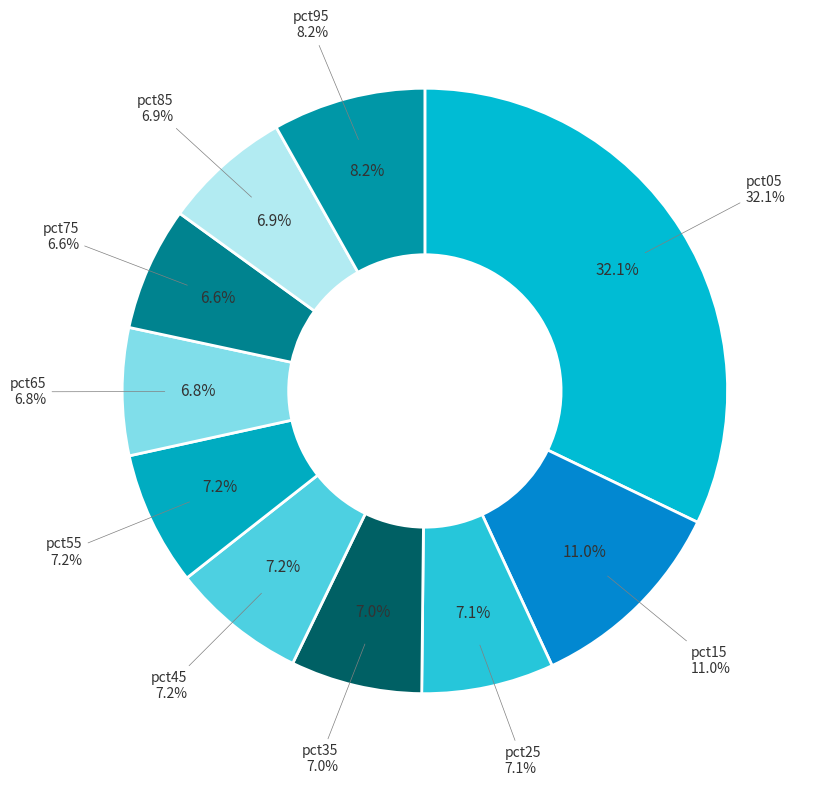

Is it true that pct25 is 1% of the pie?

False